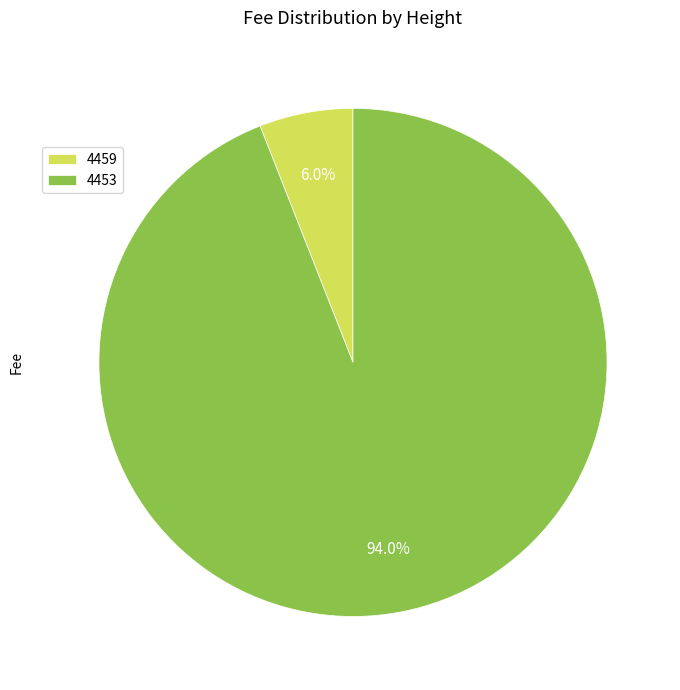

Rank the categories by value from highest to lowest.

4453, 4459